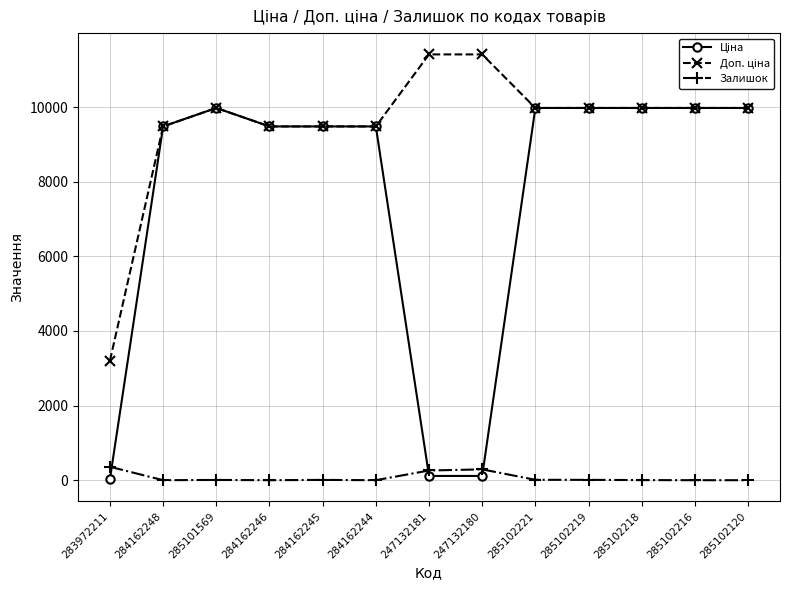

What is the maximum value for Залишок?

360.0